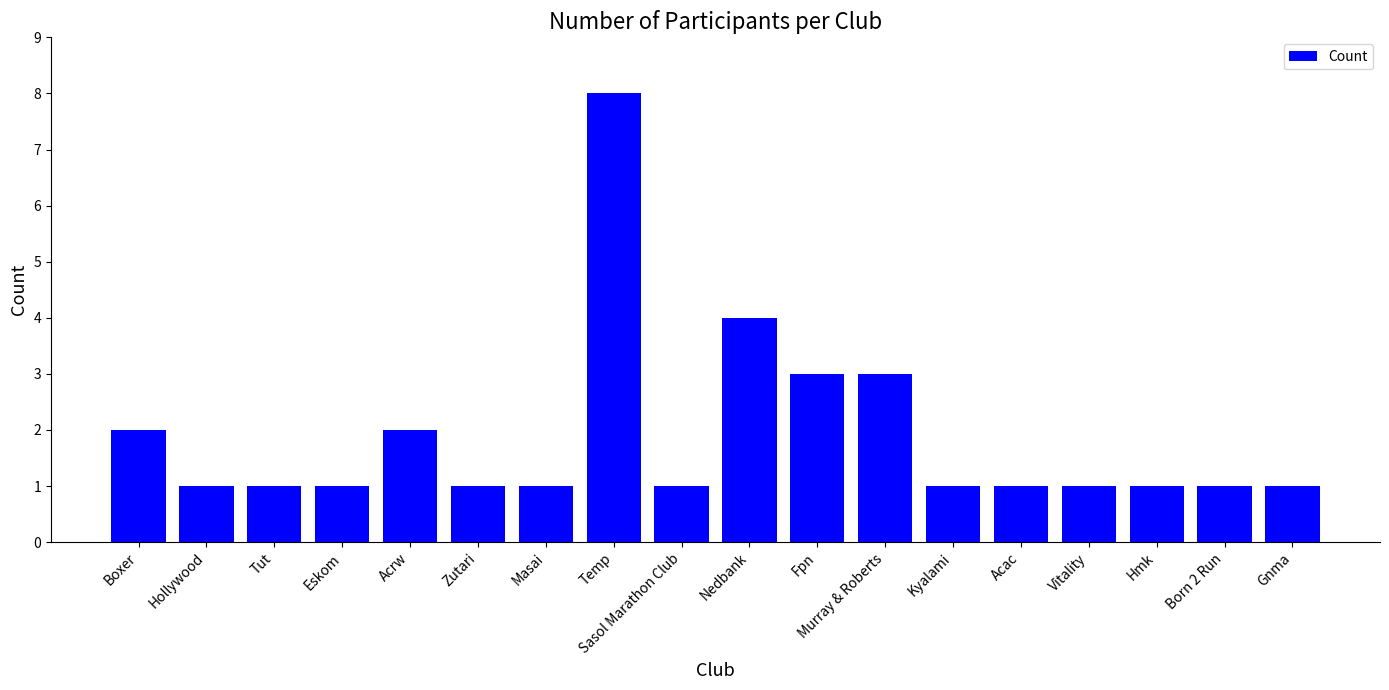

Reading right to left, extract all data points from this chart.

Gnma=1	Born 2 Run=1	Hmk=1	Vitality=1	Acac=1	Kyalami=1	Murray & Roberts=3	Fpn=3	Nedbank=4	Sasol Marathon Club=1	Temp=8	Masai=1	Zutari=1	Acrw=2	Eskom=1	Tut=1	Hollywood=1	Boxer=2